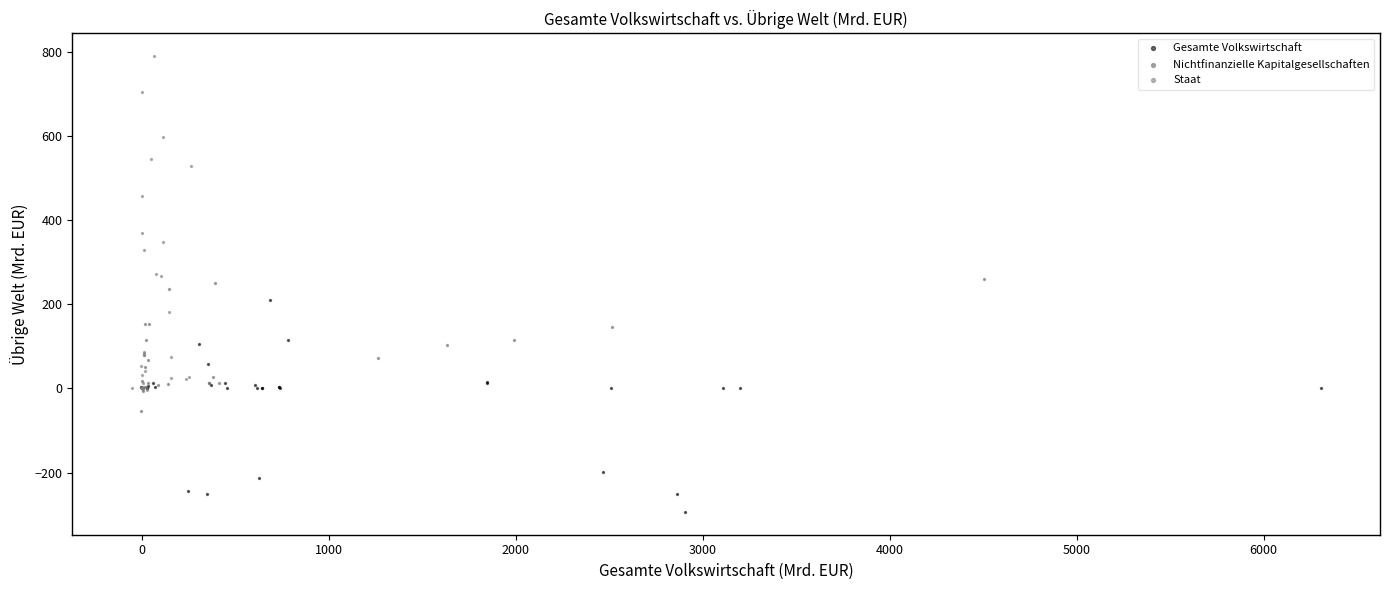

Which series reaches the maximum Y coordinate?

Staat